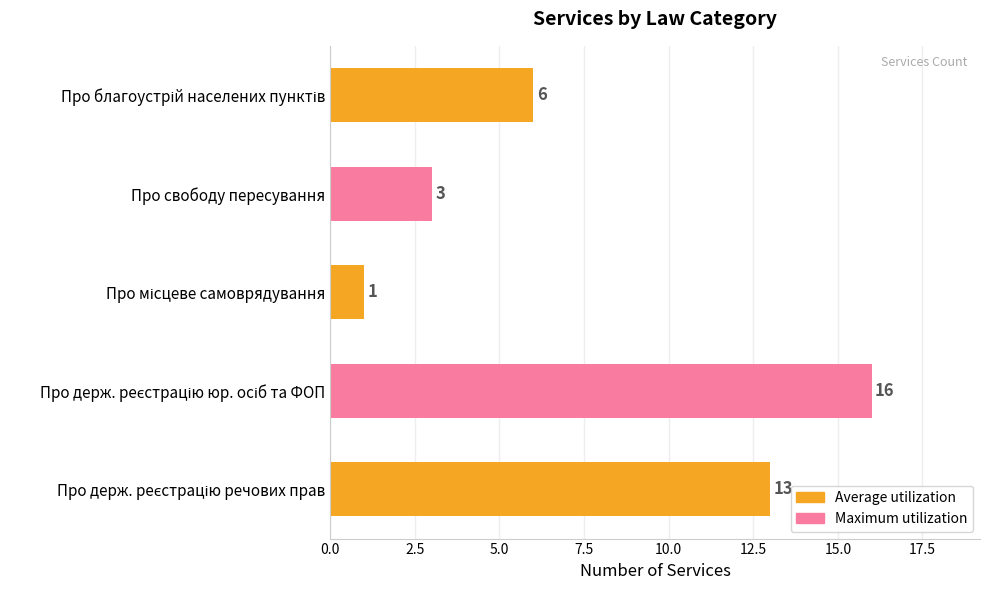

What position from the bottom is Про свободу пересування?

4